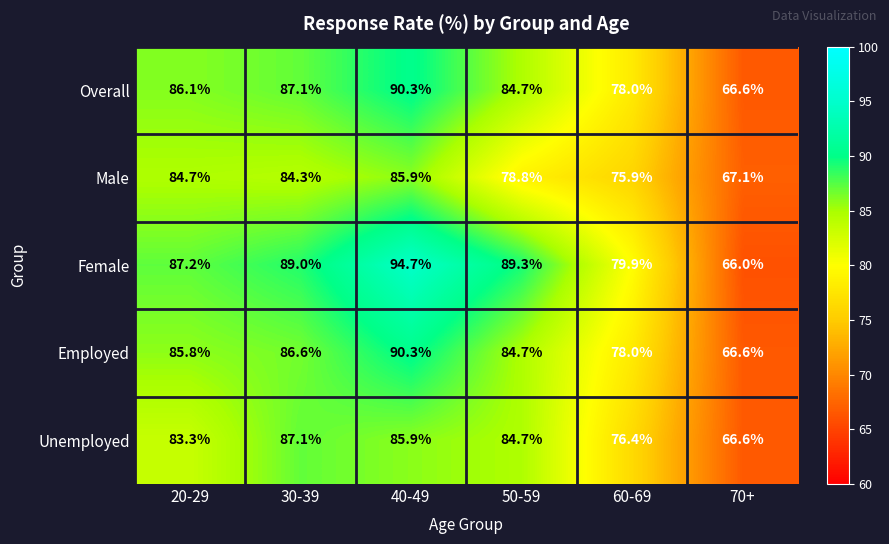

True or false: Male has a value of 78.8 at 50-59.

True